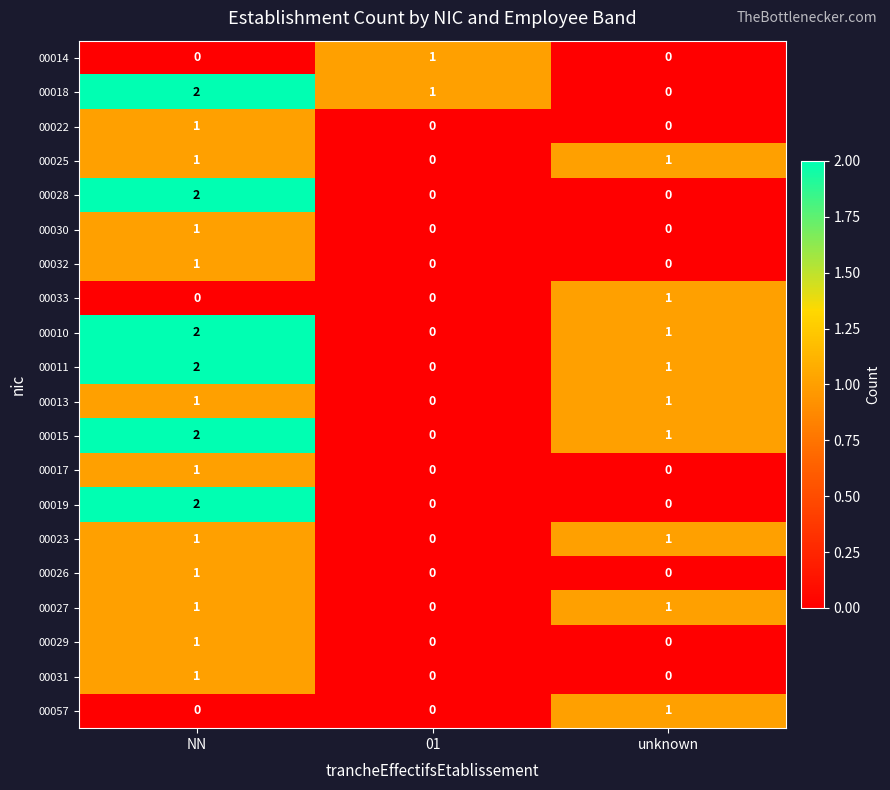

At which category is the sum across all series the highest?

NN